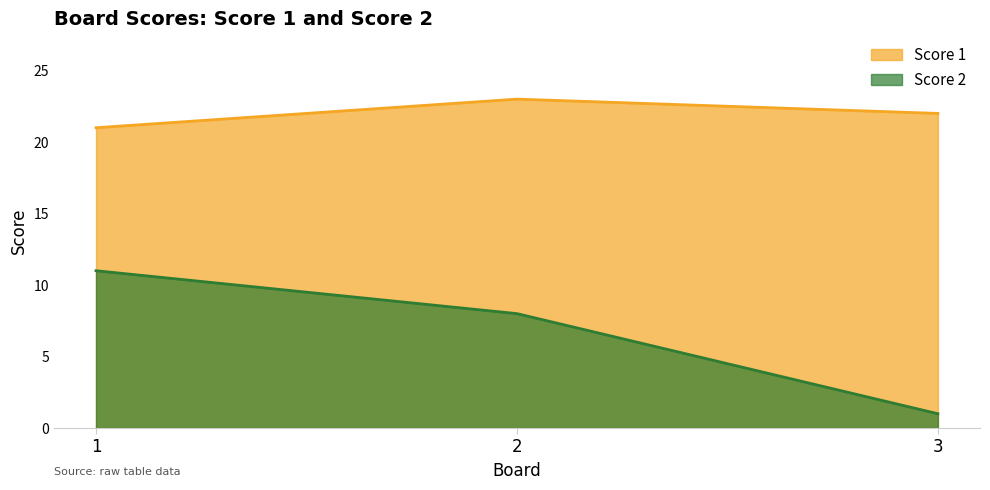

At 1, list the series in order from largest to smallest.

Score 1, Score 2